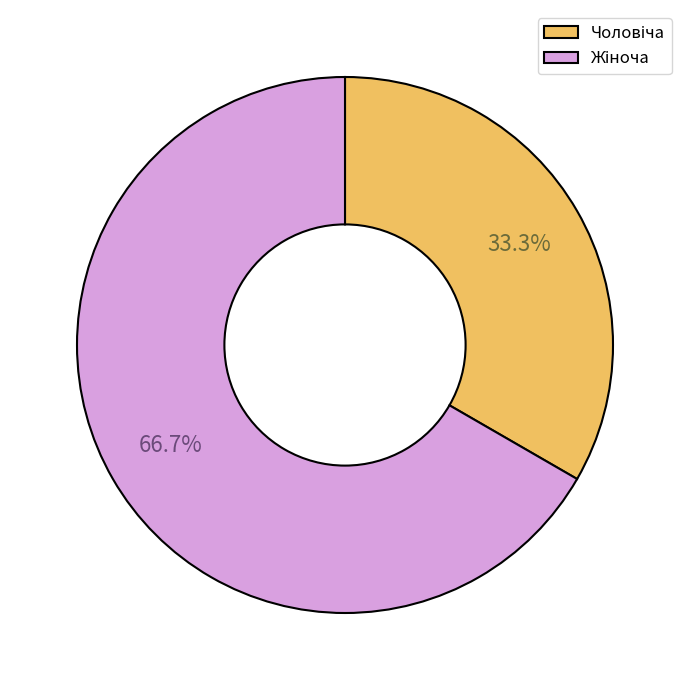

Does any single category account for the majority?

Yes